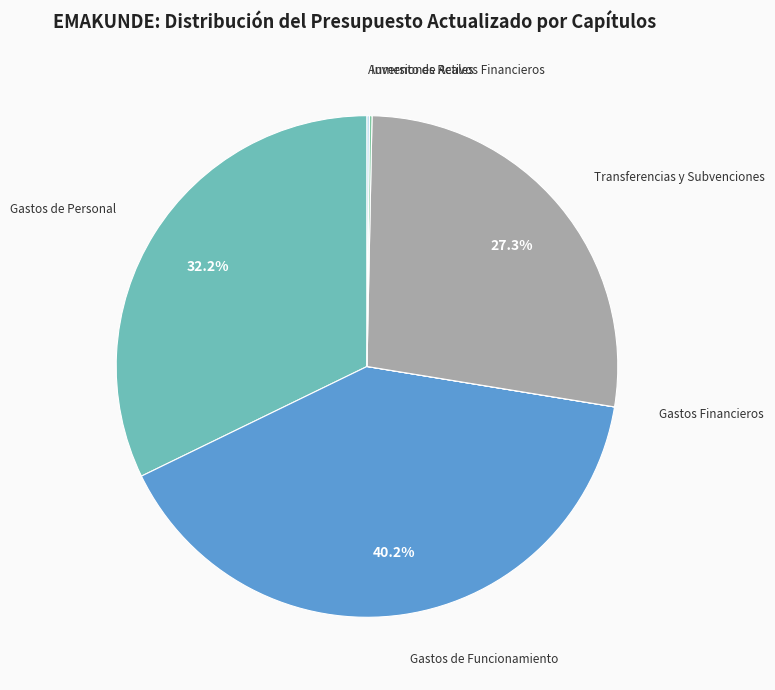

Does any single category account for the majority?

No